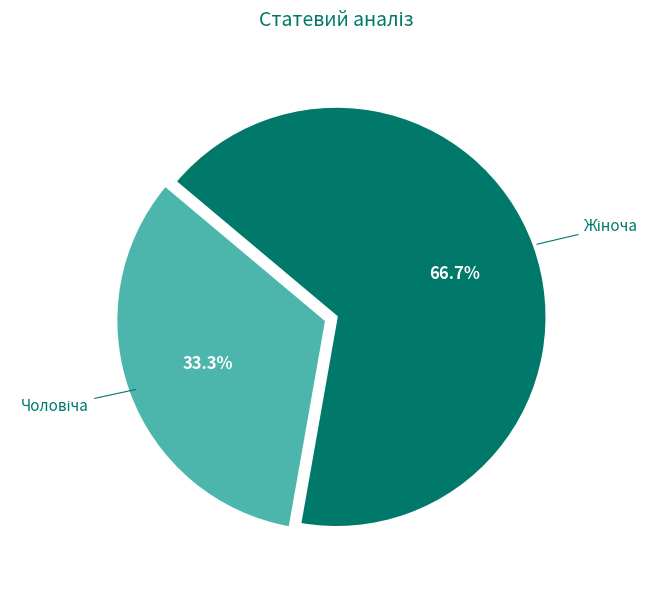

Is there a majority slice in this chart?

Yes